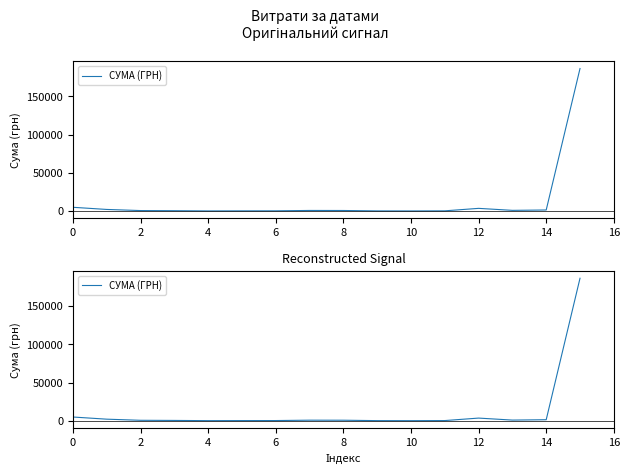

Does the chart display data point markers on the line(s)?

No